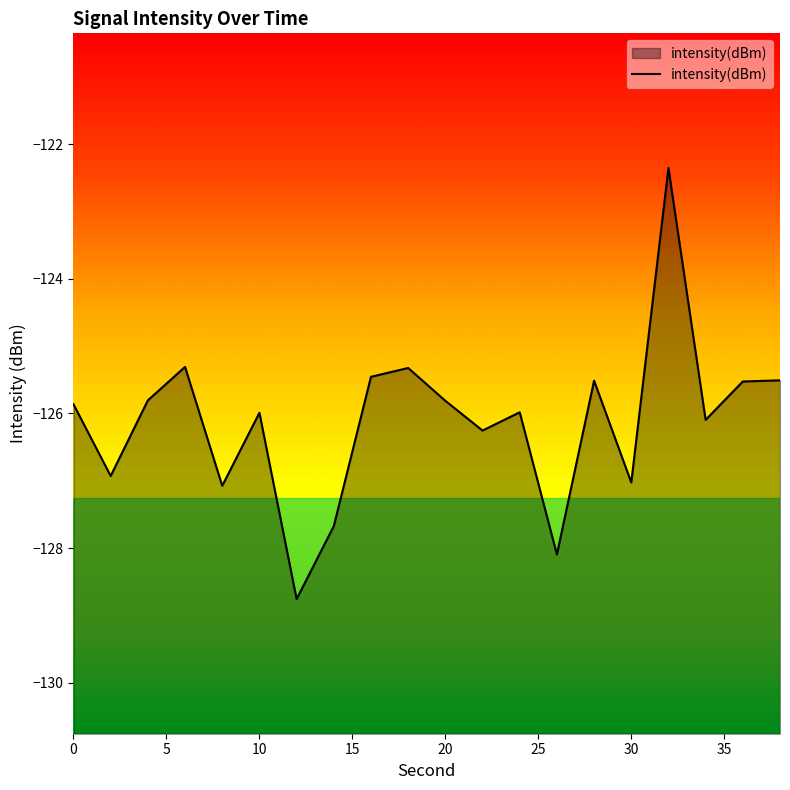

Reading left to right, transcribe all the data shown in this chart.

-125.9	-126.9	-125.8	-125.3	-127.1	-126.0	-128.8	-127.7	-125.5	-125.3	-125.8	-126.3	-126.0	-128.1	-125.5	-127.0	-122.4	-126.1	-125.5	-125.5